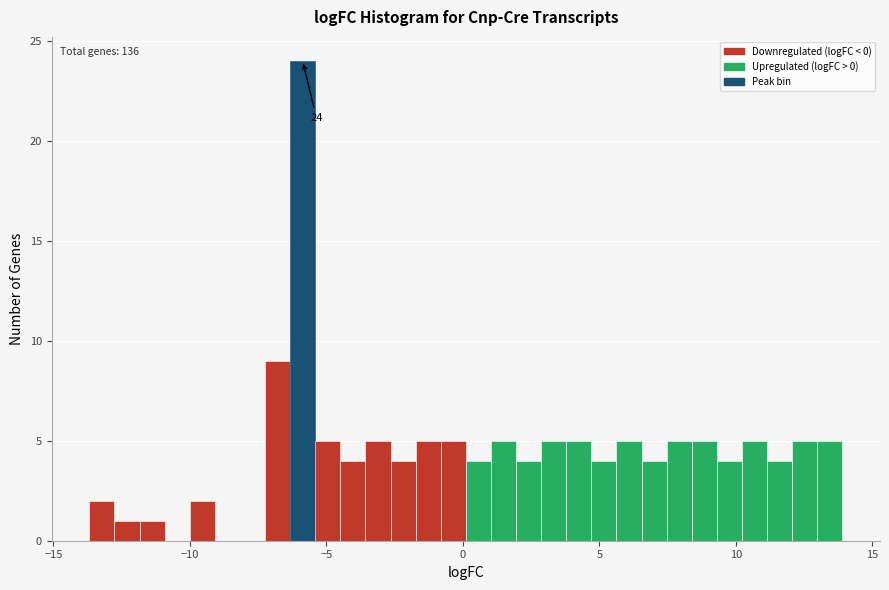

Around what value on the x-axis is the tallest bar? Give the approximate position of its centre, as read against the axis.

-6.0